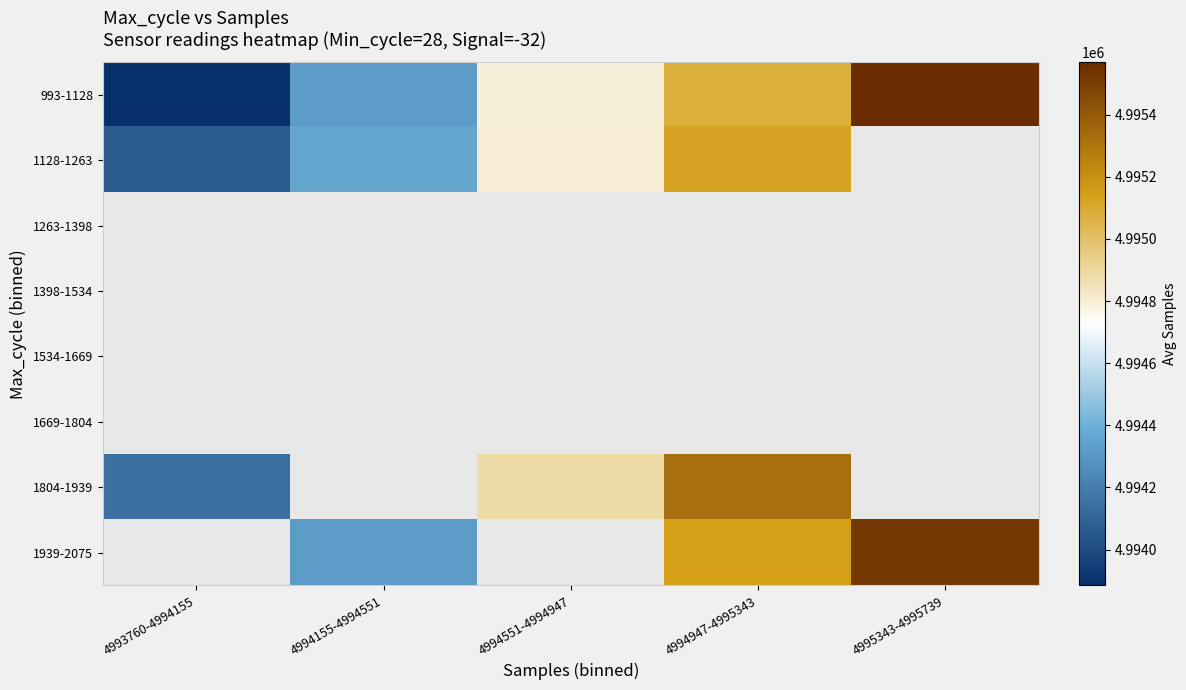

What is the smallest value displayed?

4993885.0